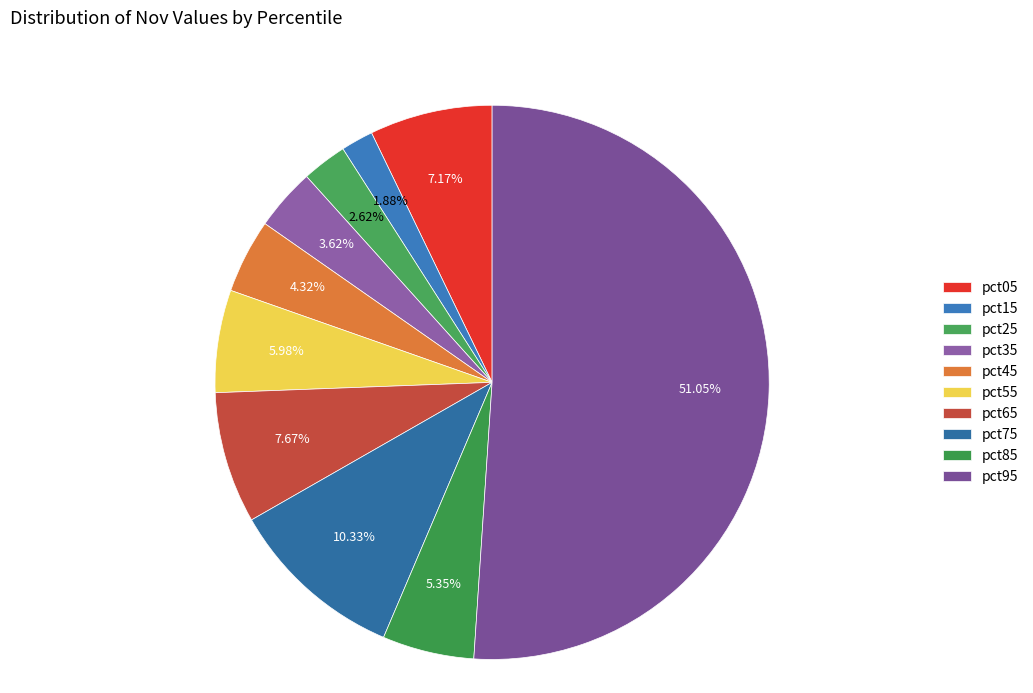

Is it true that pct15 is 1% of the pie?

False